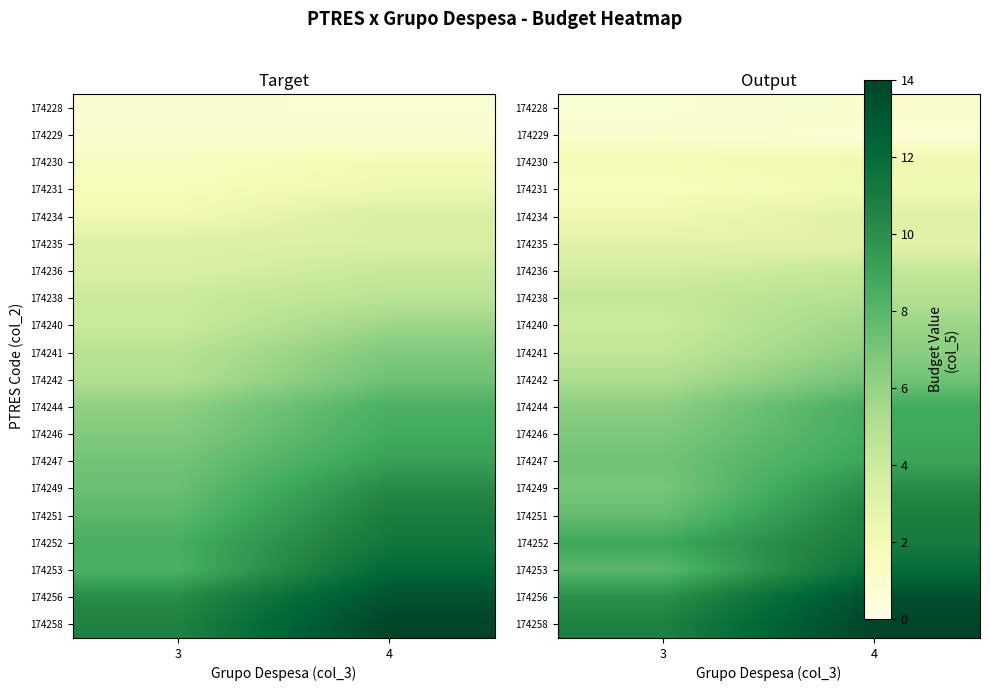

Between 4 and 3, which is larger?

4